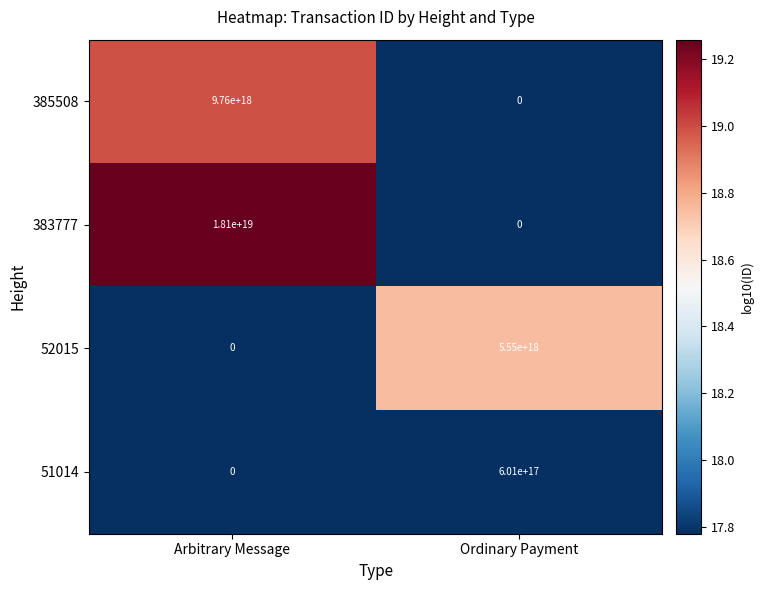

Which label corresponds to the largest value in the chart?

Arbitrary Message